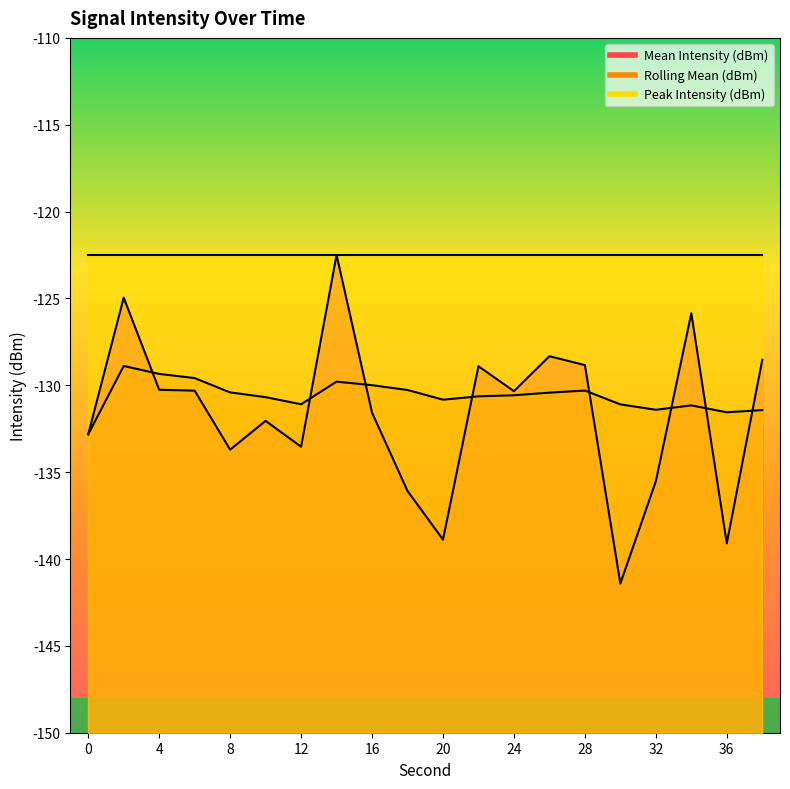

Does the chart display data point markers on the line(s)?

No